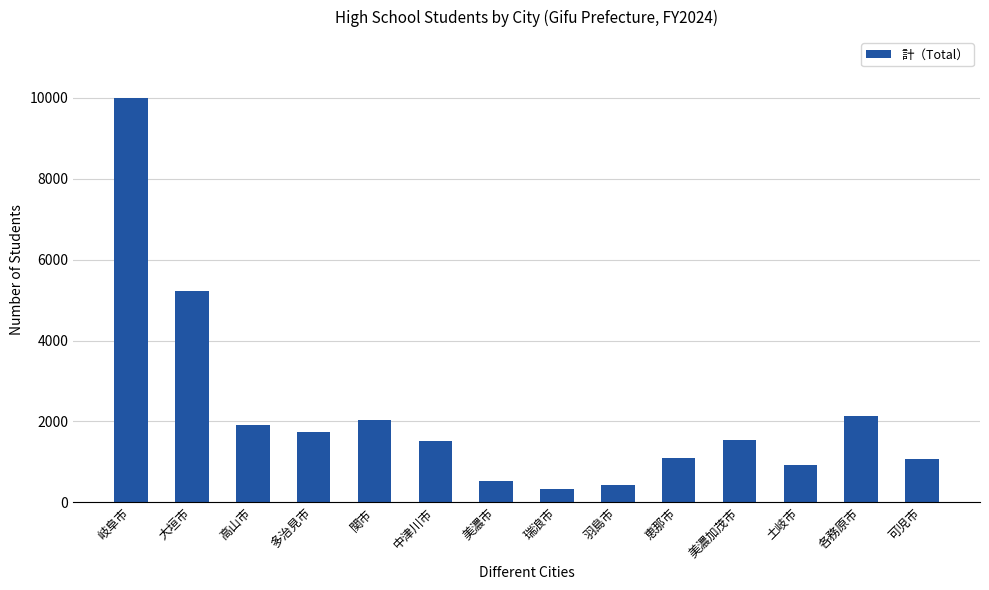

Read the value at 関市.

2031